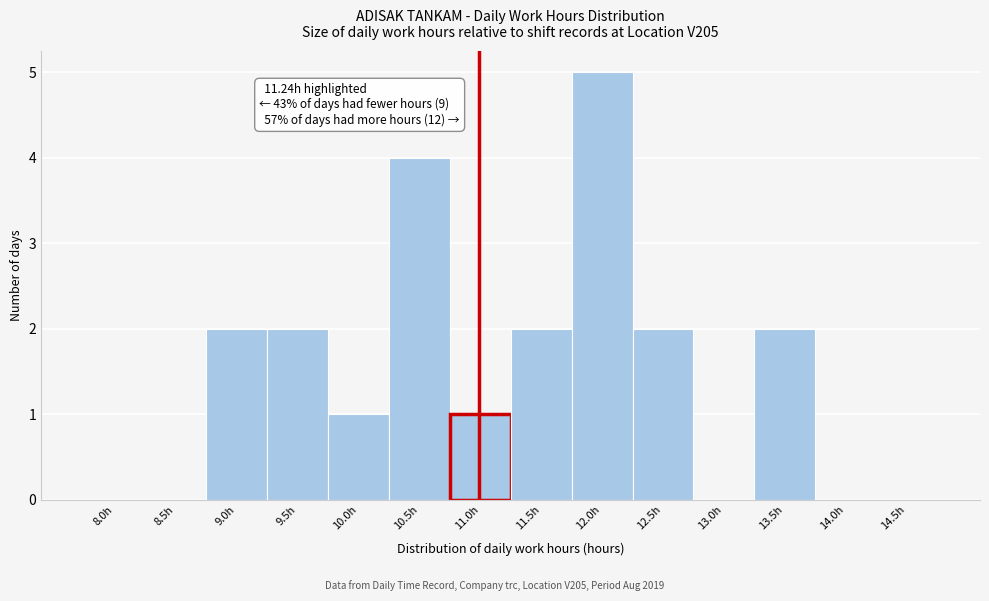

Reading right to left, what are all the values shown in this chart?

14.5h=0	14.0h=0	13.5h=2	13.0h=0	12.5h=2	12.0h=5	11.5h=2	11.0h=1	10.5h=4	10.0h=1	9.5h=2	9.0h=2	8.5h=0	8.0h=0